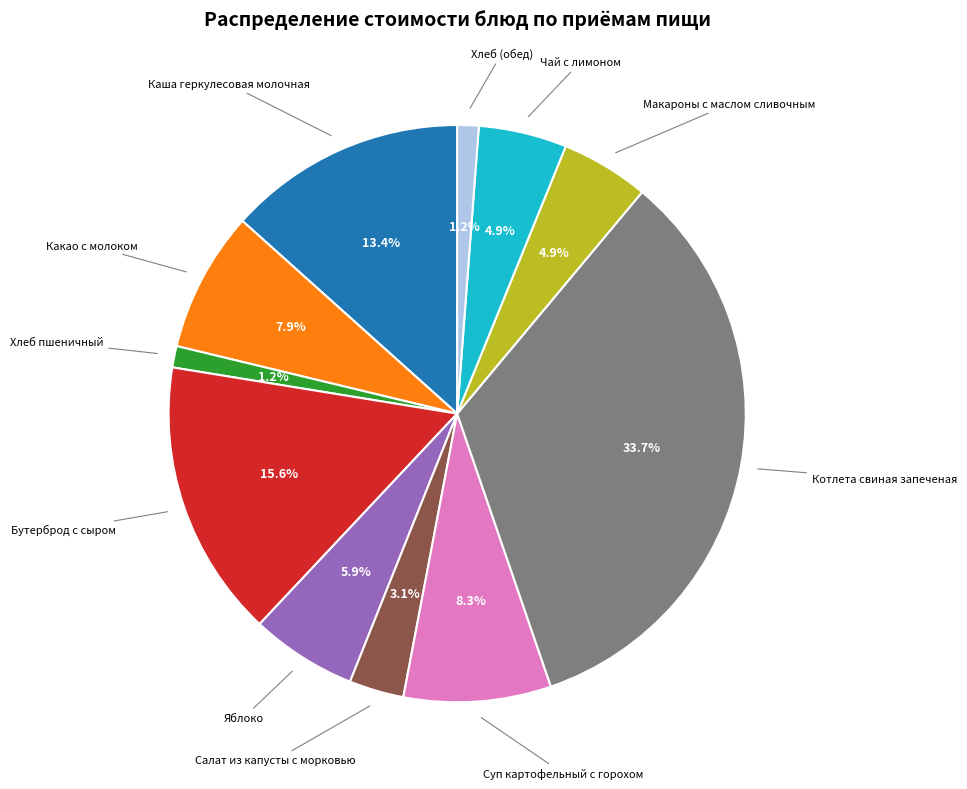

Does any single category account for the majority?

No